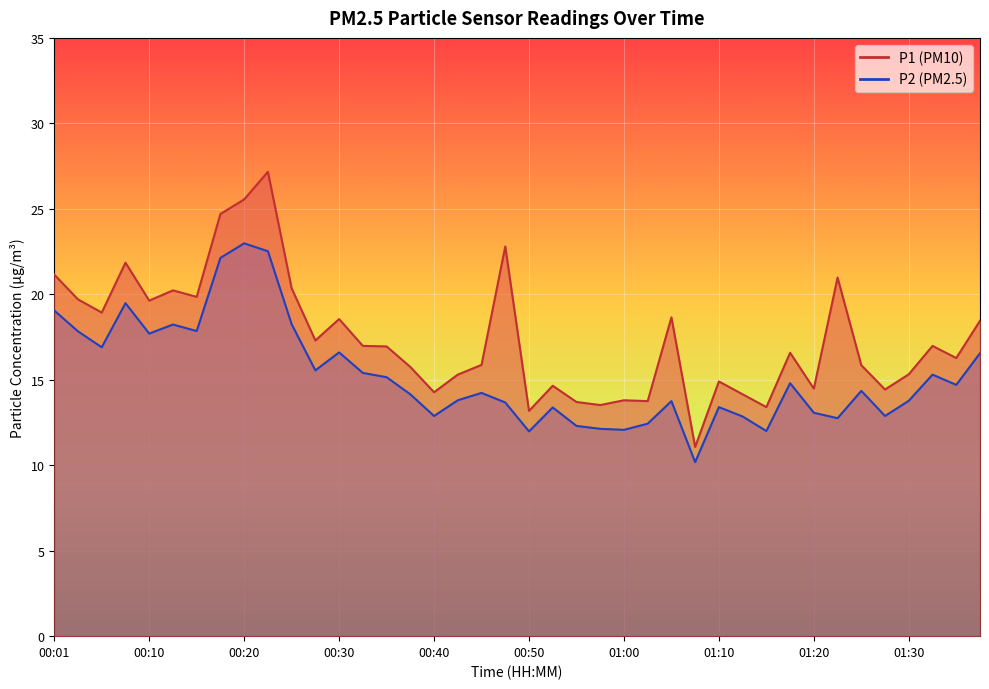

What is the highest value of the P2 series?

23.0